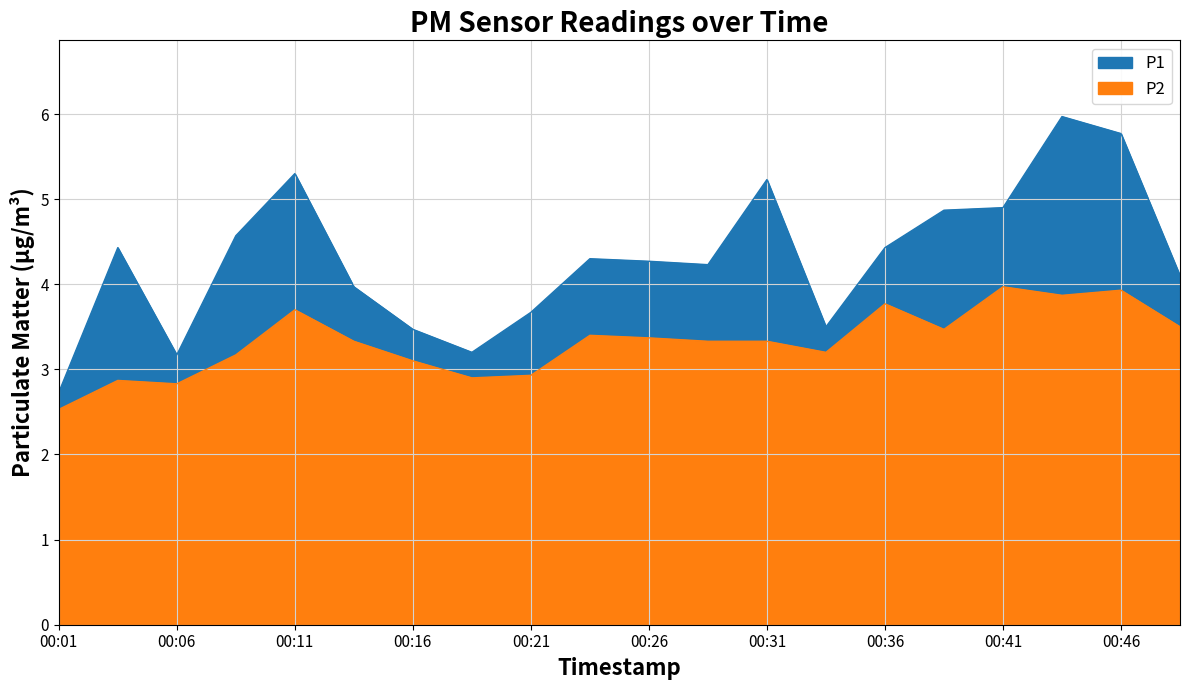

How many values in the P1 series exceed 4?

13